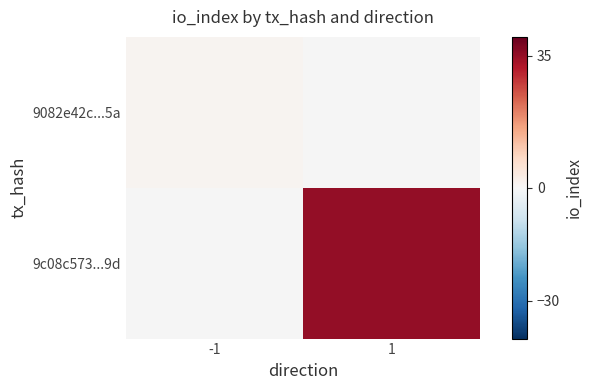

The 9082e42c...5a series shows 1.5 at -1. True or false?

False